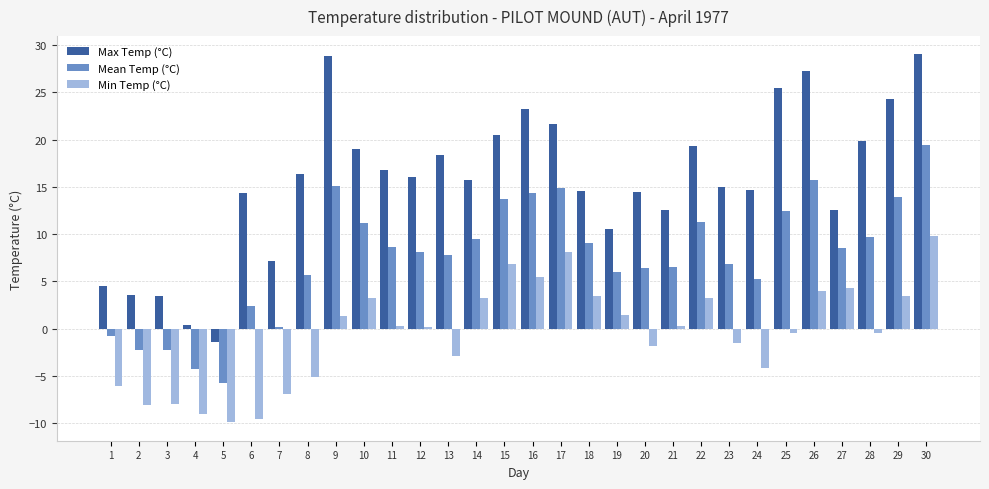

Does the chart contain any negative values?

Yes